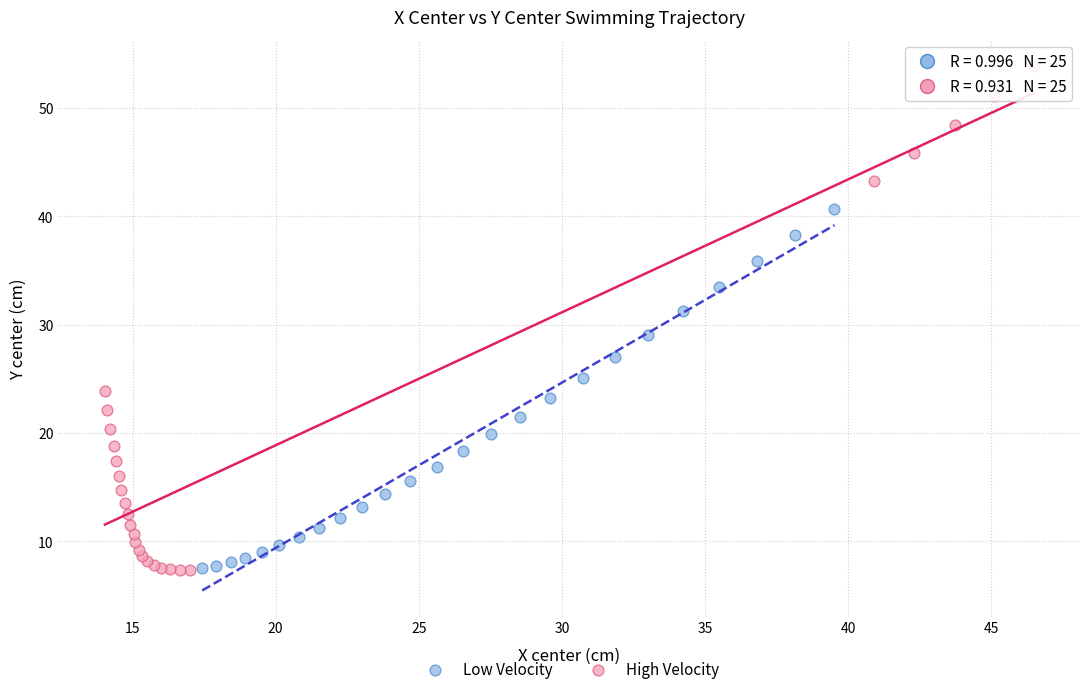

Which series reaches the maximum Y coordinate?

High Velocity